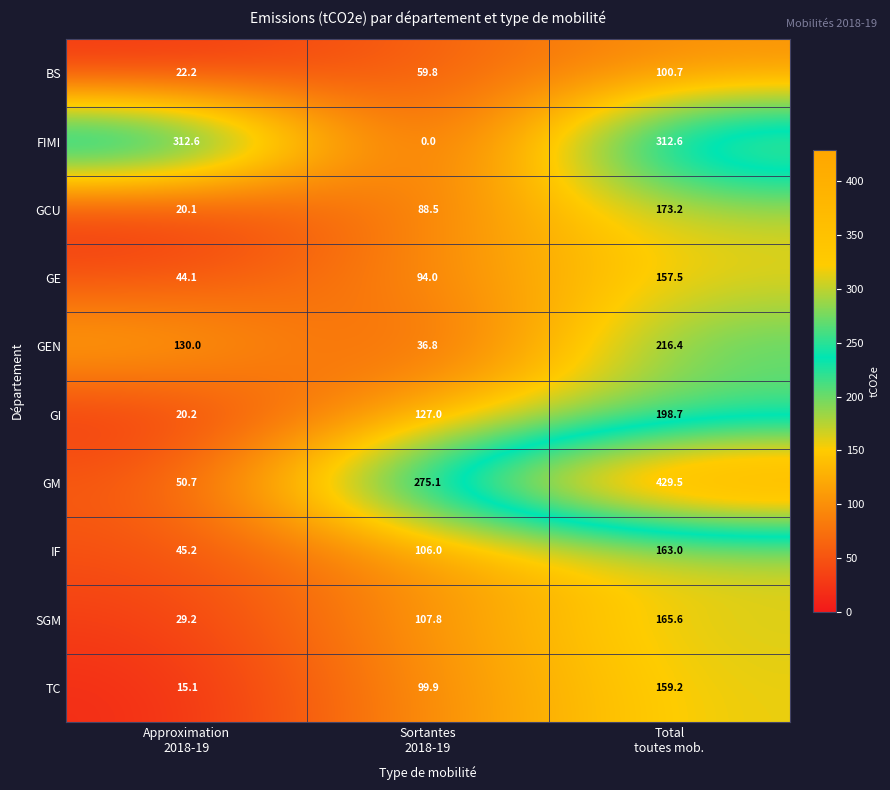

Reading left to right, transcribe all the data shown in this chart.

BS: 22.2	59.8	100.7
FIMI: 312.6	0.0	312.6
GCU: 20.1	88.5	173.2
GE: 44.1	94.0	157.5
GEN: 130.0	36.8	216.4
GI: 20.2	127.0	198.7
GM: 50.7	275.1	429.5
IF: 45.2	106.0	163.0
SGM: 29.2	107.8	165.6
TC: 15.1	99.9	159.2